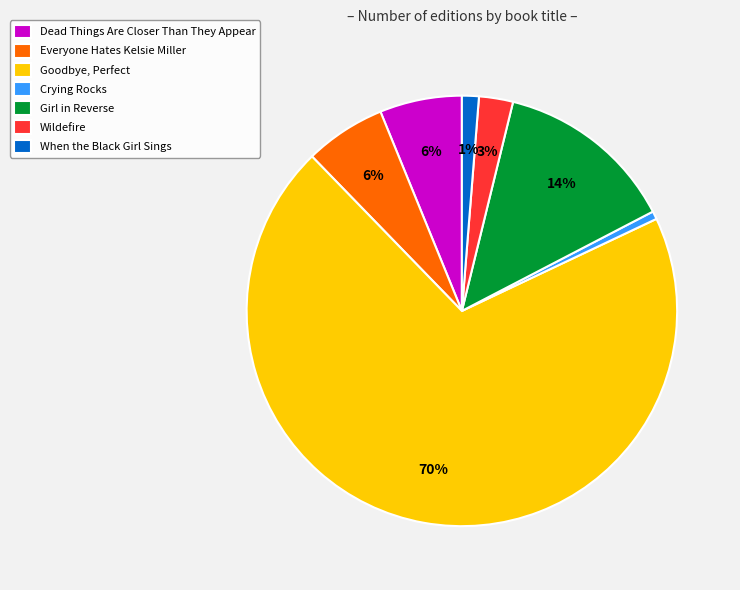

Which category has the biggest portion of the pie?

Goodbye, Perfect